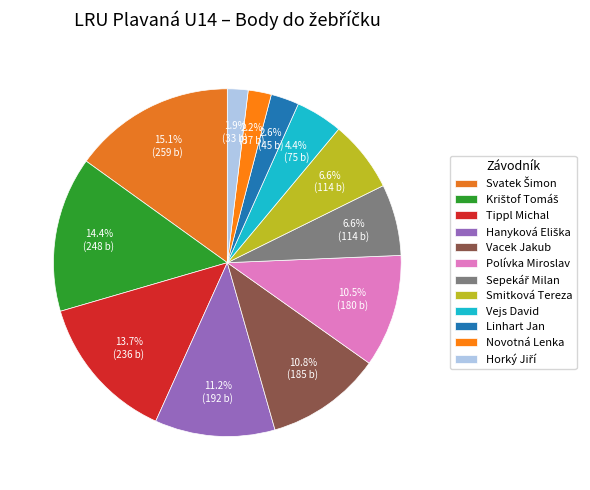

Does Vacek Jakub account for over 50% of the chart?

No